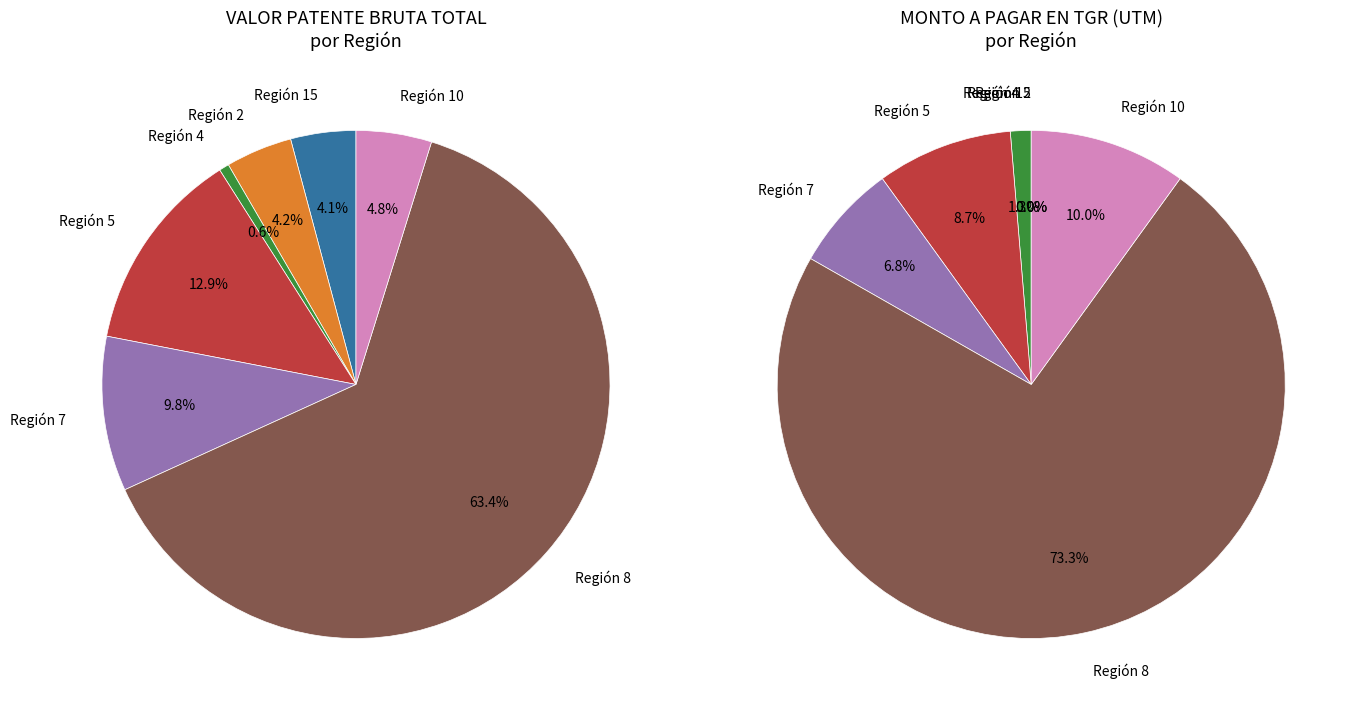

Which has a higher value, Region 4 or Region 2?

Region 2